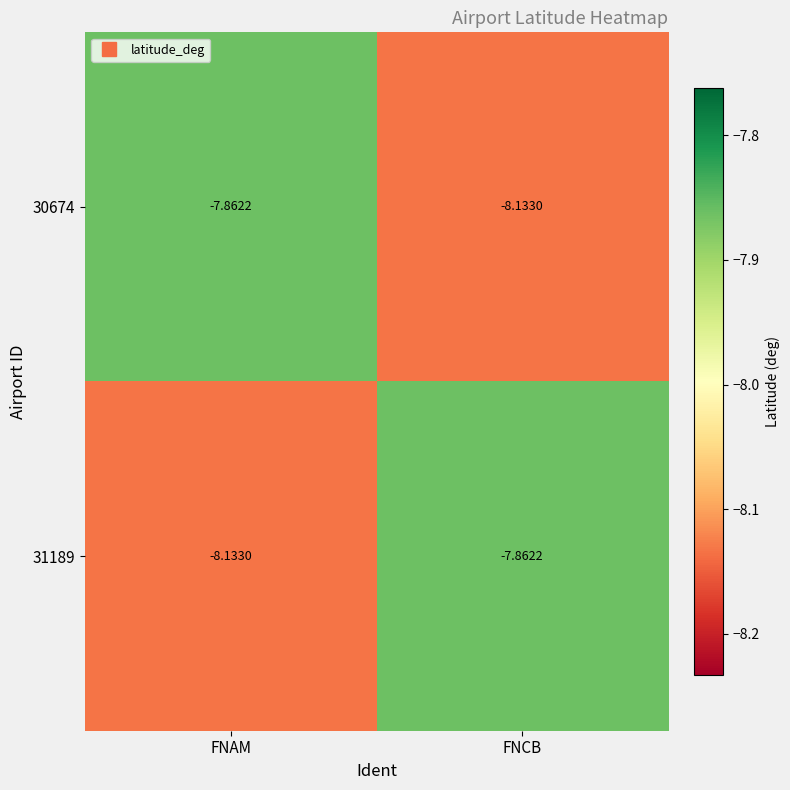

At which label does 31189 reach its peak?

FNCB